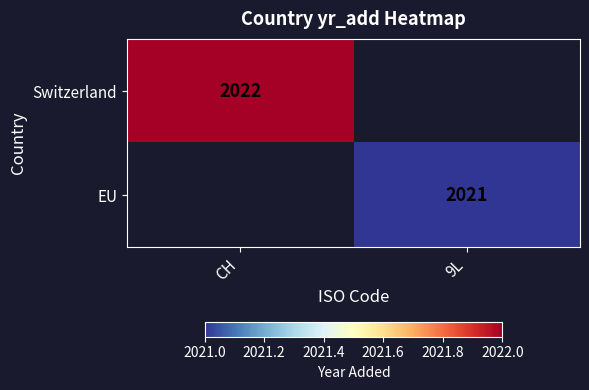

True or false: EU has a value of 2021 at 9L.

True